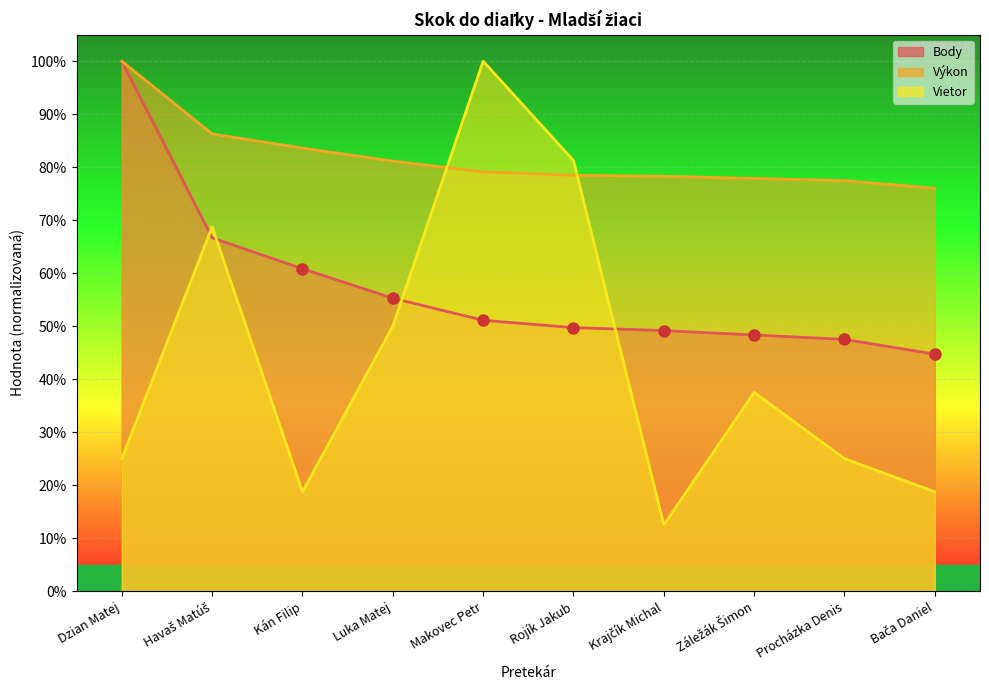

How many intersections are there between Výkon and Vietor?

2